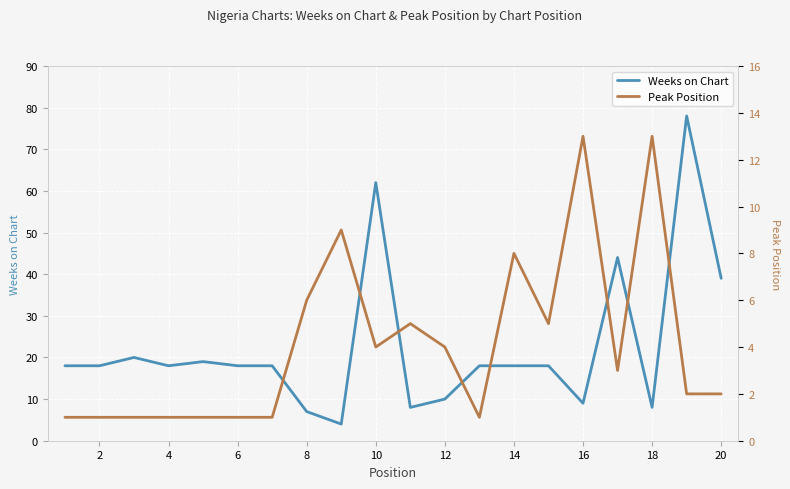

What is the highest value of the Weeks on Chart series?

78